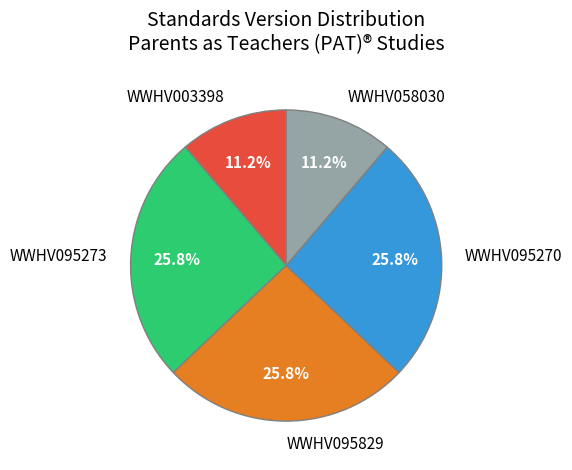

Is the sum of WWHV095829 and WWHV058030 greater than half?

No